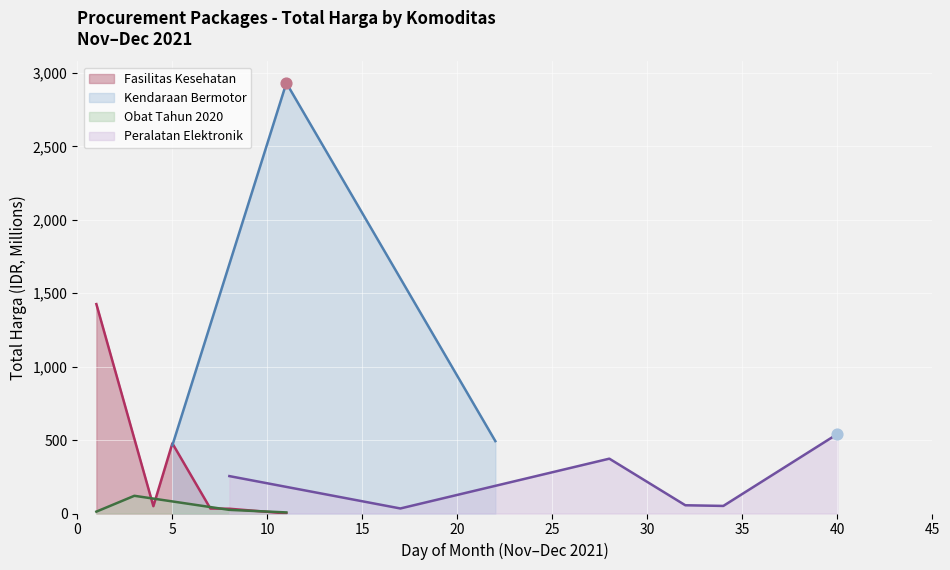

What is the ratio of the value at 0 to the value at 15?

41.9